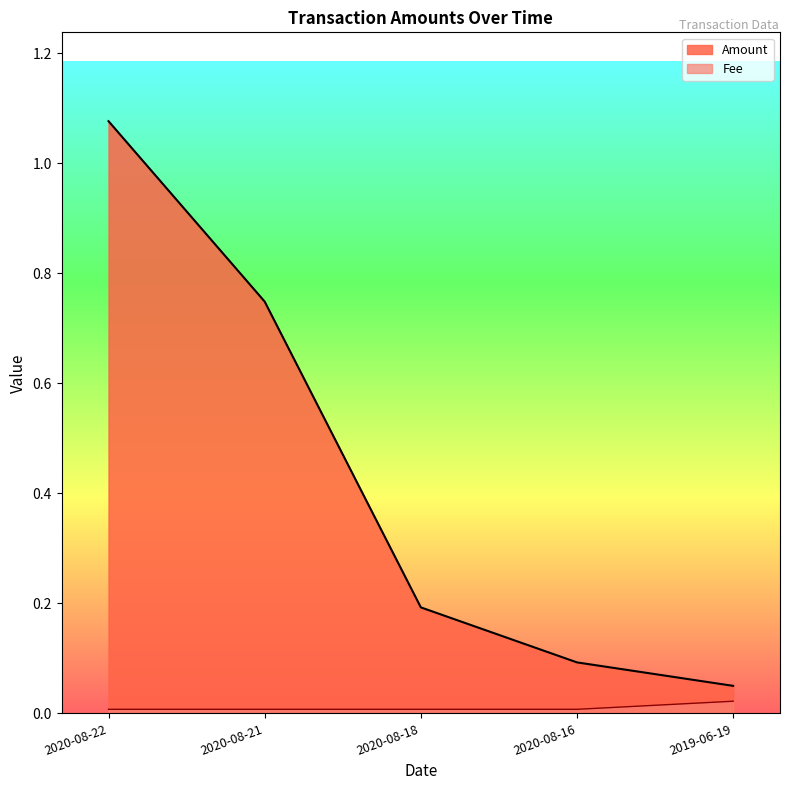

The Fee series shows 0.0 at 2020-08-22. True or false?

False